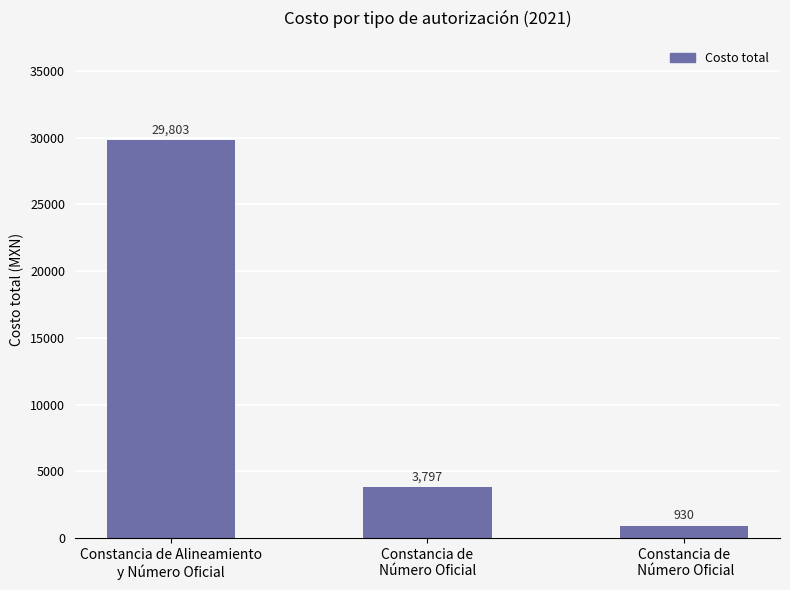

What is the greatest value displayed?

29803